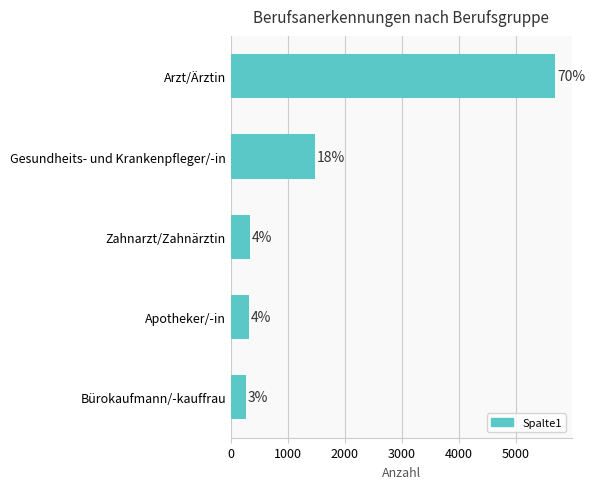

How many bars are there in total?

5